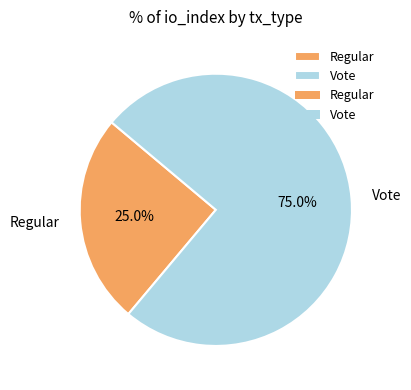

What percentage is the Vote slice, to the nearest percent?

75%